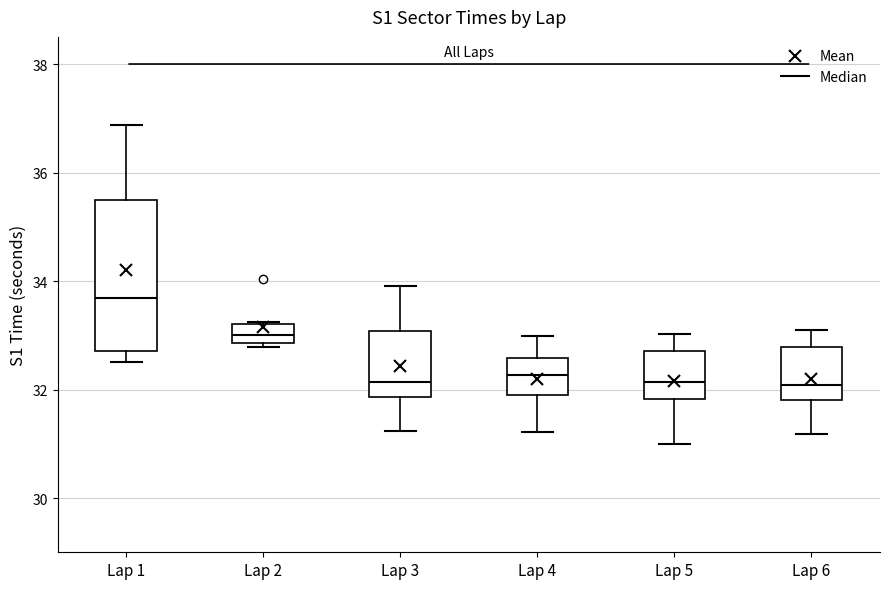

Reading left to right, transcribe this box plot: for each box, give where its median line is, the range the box spans, and where its two whiskers end, as read against the y-axis. The values are not printed on the chart, so give them approximately, as read against the axis.

Lap 1: median 33.6, box 32.8 to 35.4, whiskers 32.6 to 36.8
Lap 2: median 33.0, box 32.8 to 33.2, whiskers 32.8 (just below the box's lower edge) to 33.2
Lap 3: median 32.2, box 31.8 to 33.0, whiskers 31.2 to 34.0
Lap 4: median 32.2, box 31.8 to 32.6, whiskers 31.2 to 33.0
Lap 5: median 32.2, box 31.8 to 32.8, whiskers 31.0 to 33.0
Lap 6: median 32.0, box 31.8 to 32.8, whiskers 31.2 to 33.2